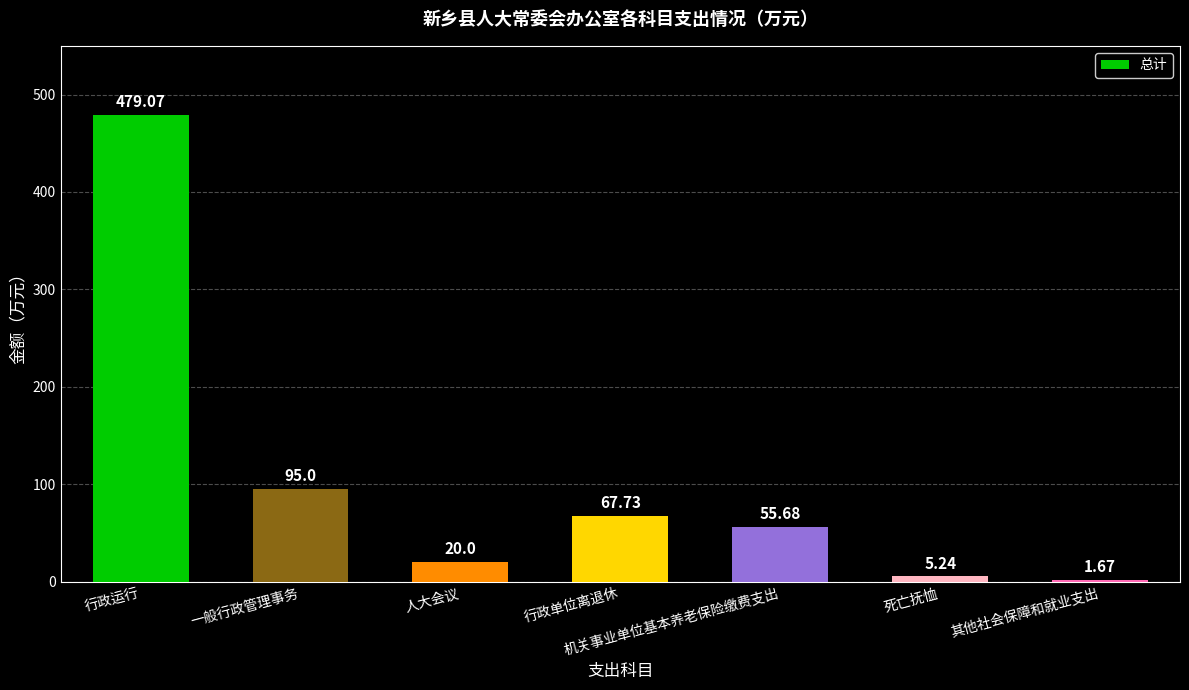

Count the number of data series in this chart.

1